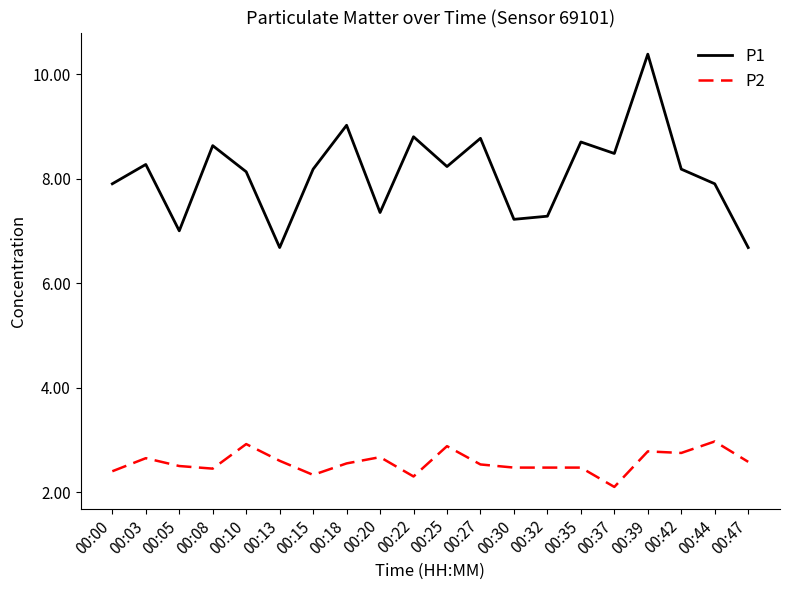

Is the value of P2 at 00:10 greater than the value of P1 at 00:37?

No